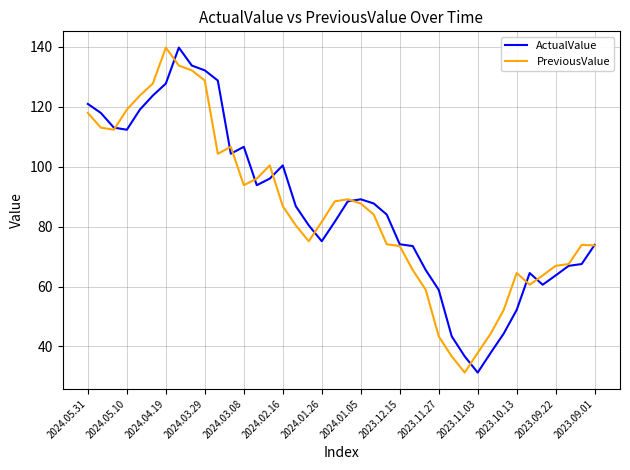

What is the minimum value for PreviousValue?

31.3